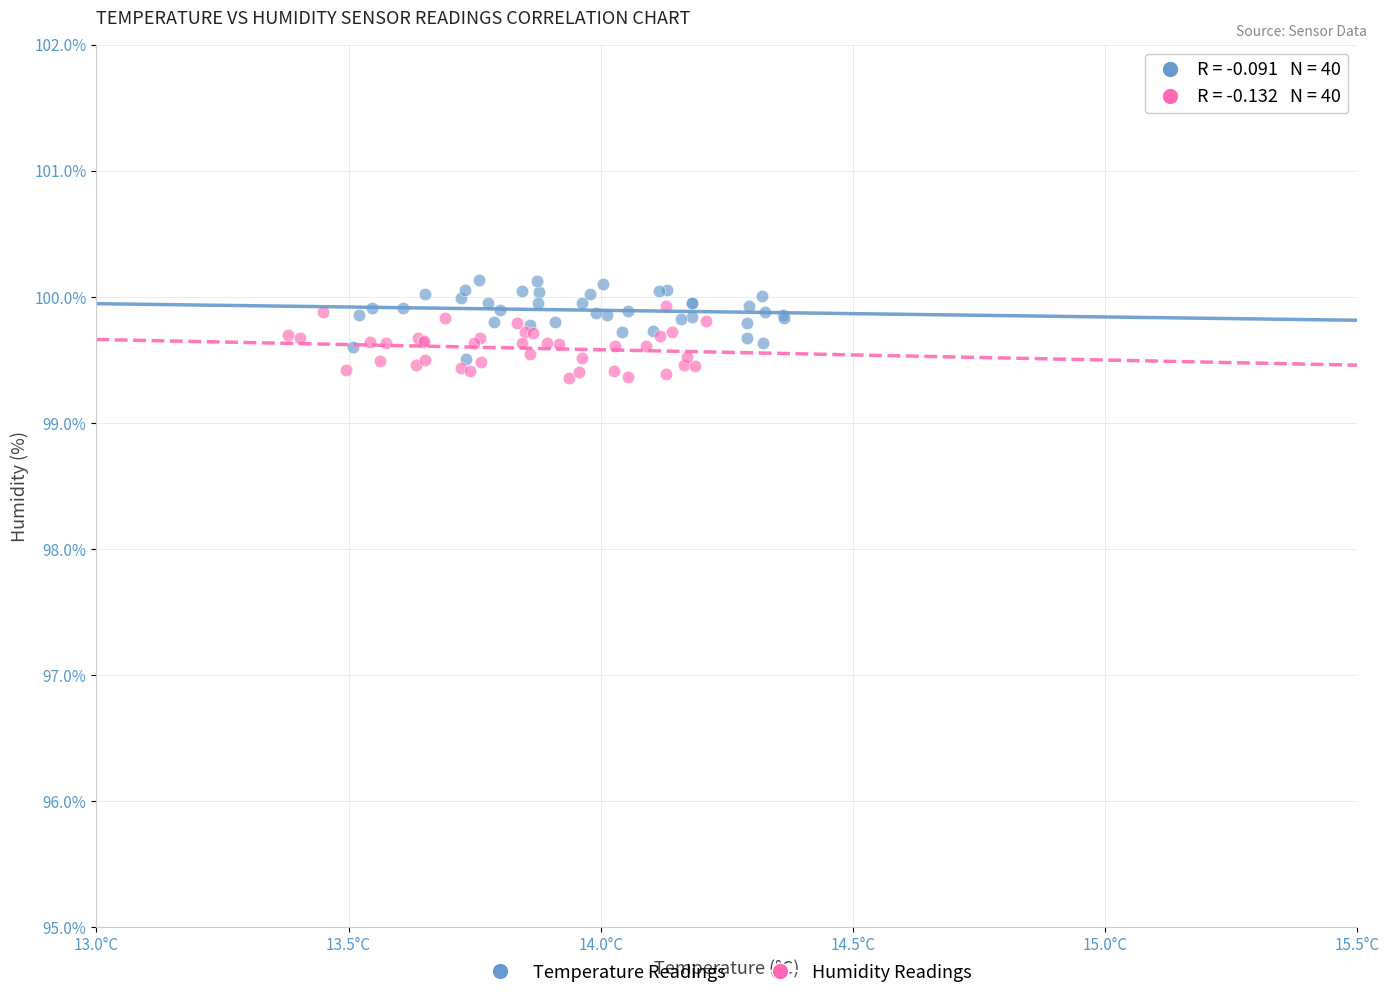

What are all the series names shown in the legend?

Temperature Readings, Humidity Readings